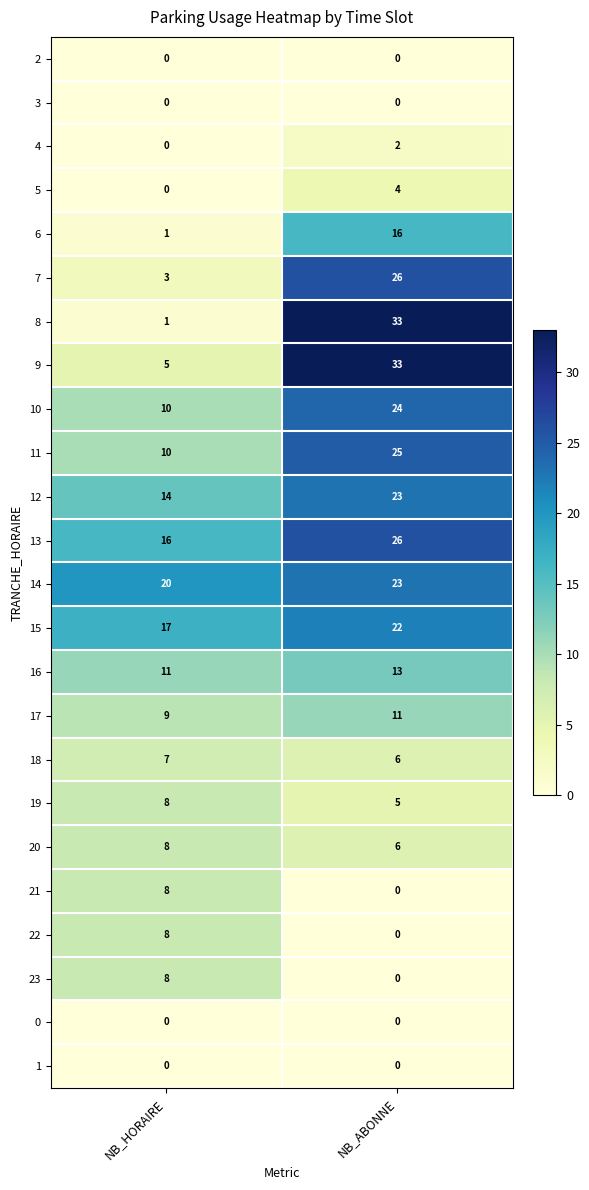

List the labels in order of 23 value, largest first.

NB_HORAIRE, NB_ABONNE